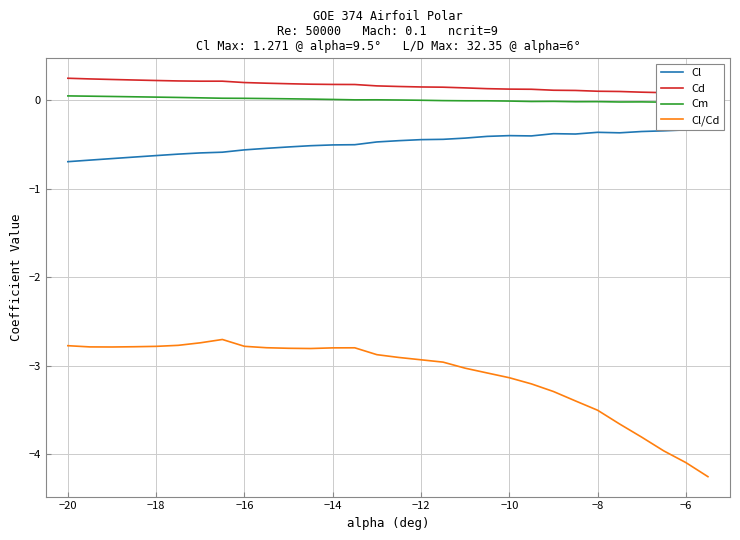

True or false: Cl/Cd and Cl cross at least once.

False